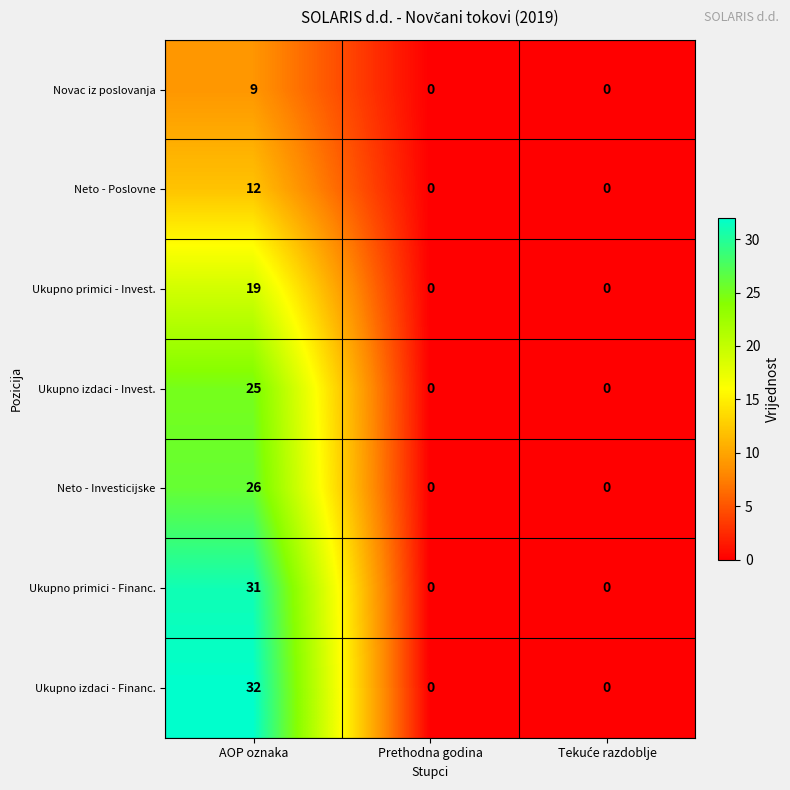

True or false: Ukupno primici - Invest. has a value of 4 at AOP oznaka.

False